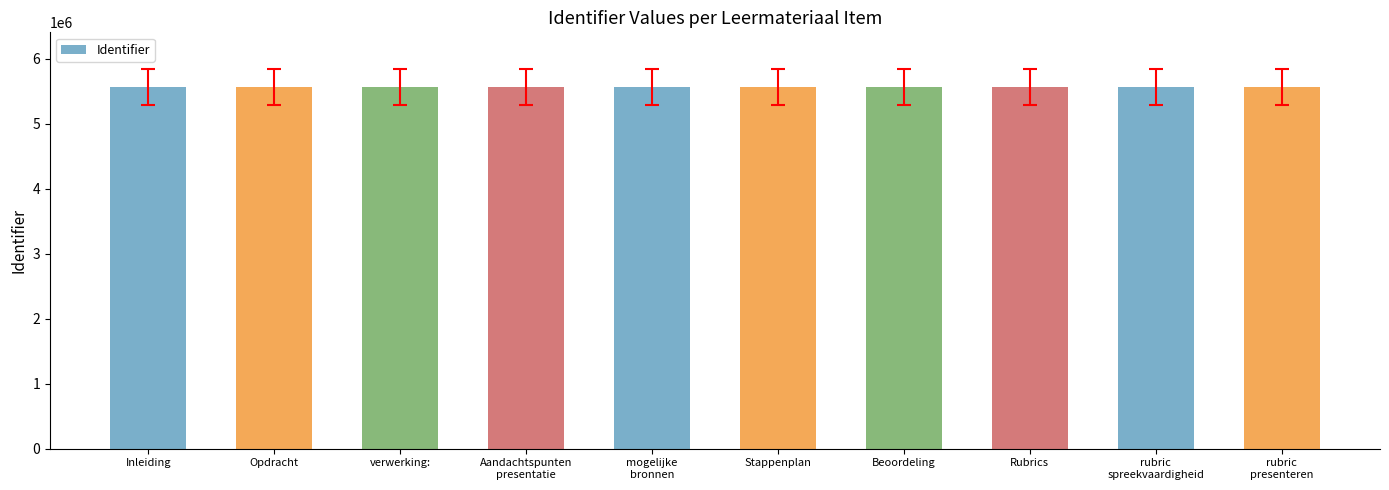

What is the minimum value shown in the chart?

5562779